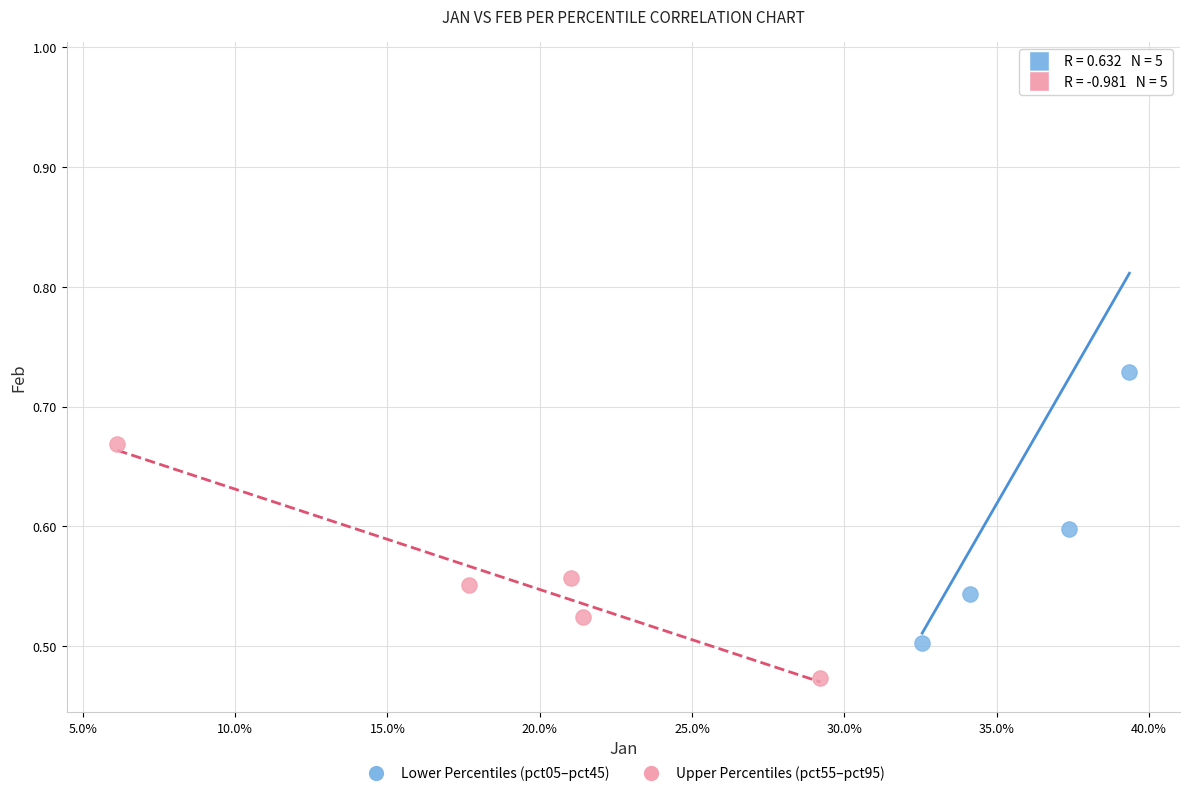

Which series has the largest Y range (max minus min)?

Lower Percentiles (pct05–pct45)